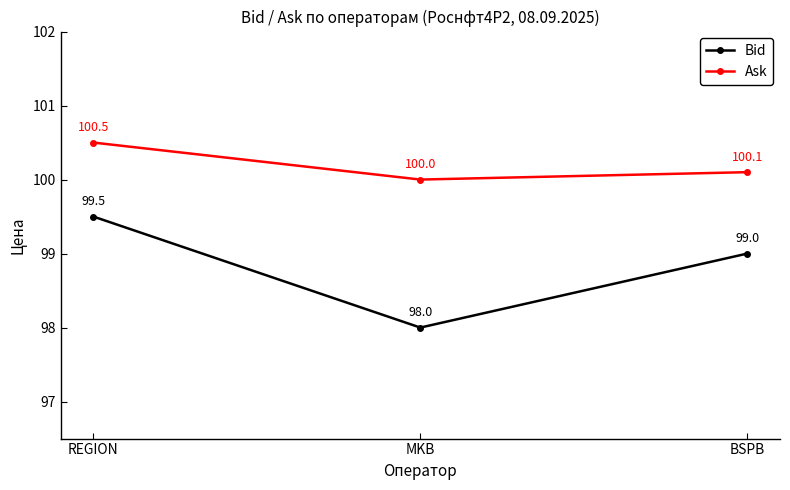

What position from the right is MKB?

2